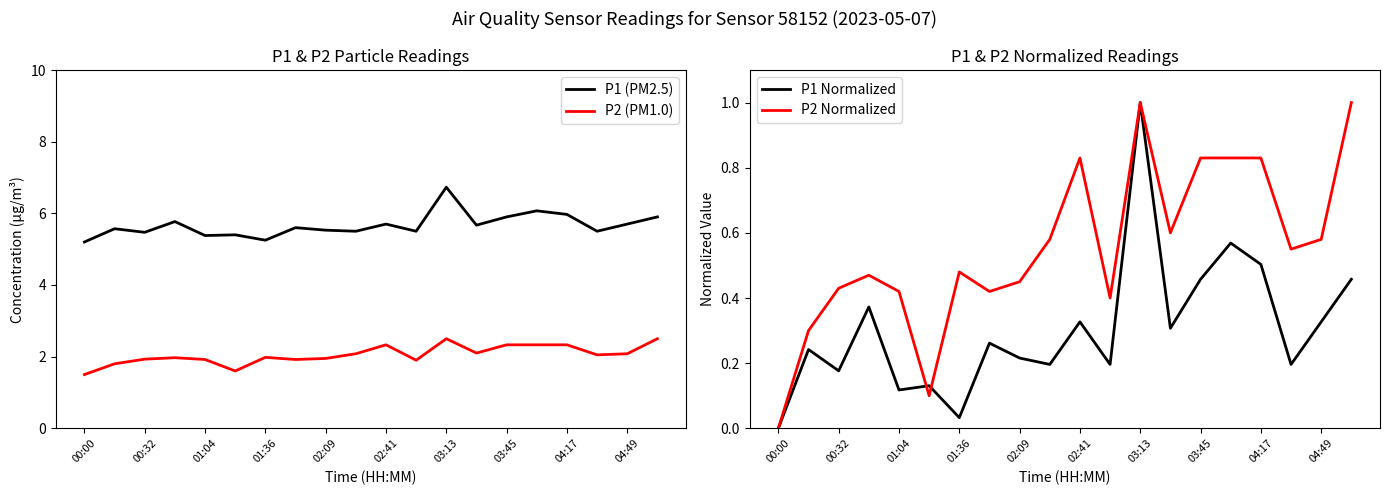

The value of P1 Normalized at 04:49 is 0.6. True or false?

False